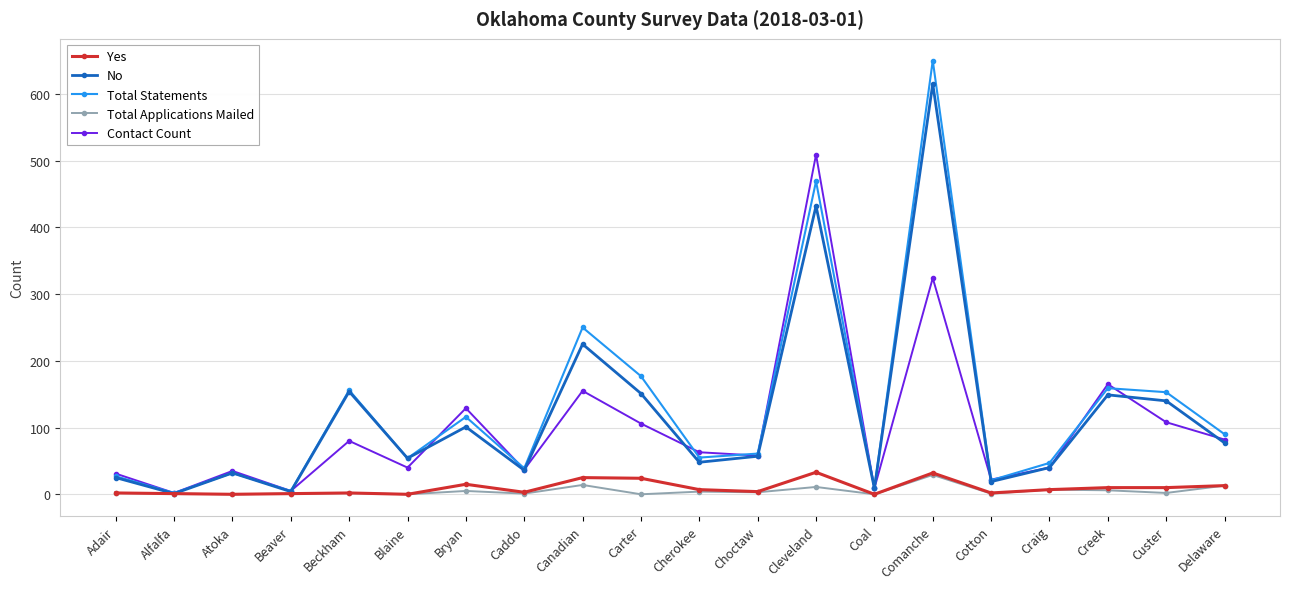

What is the sum of the Yes values at Cotton and Caddo?

5